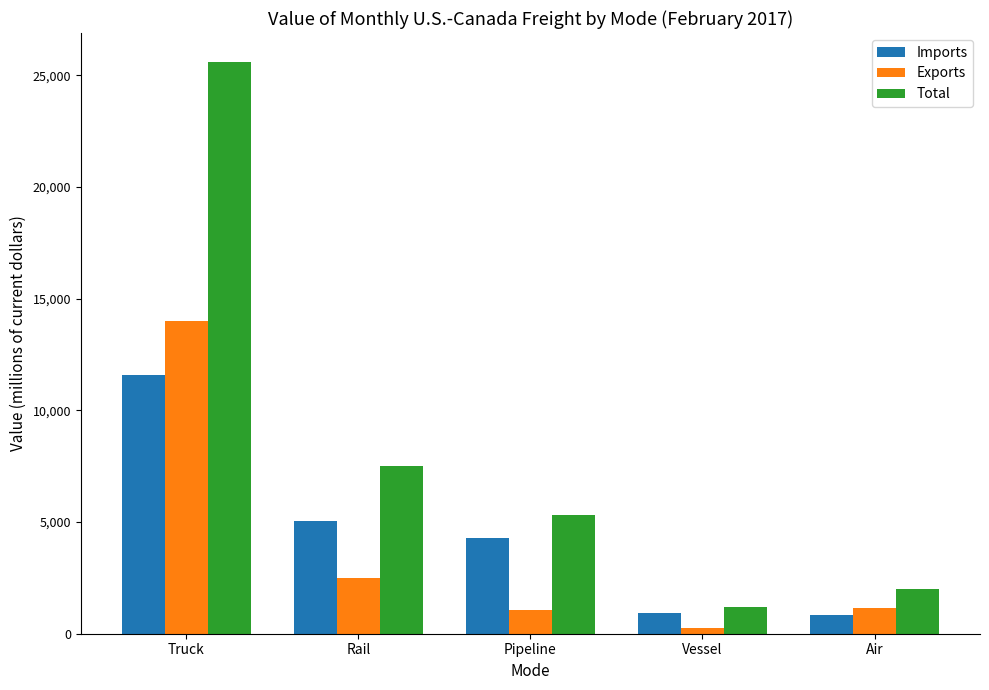

True or false: Total has a value of 3655.5 at Pipeline.

False